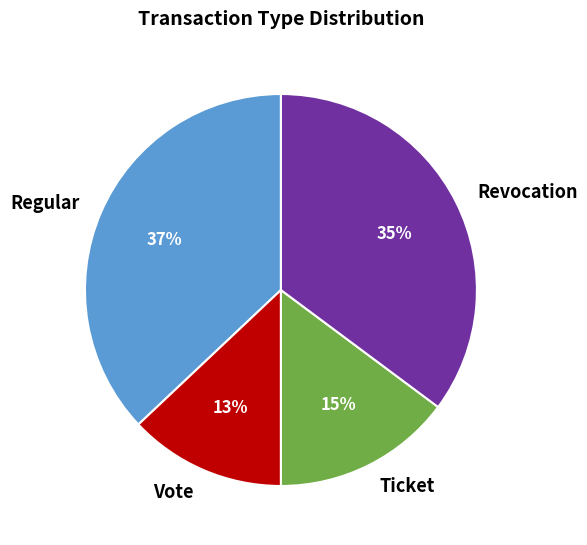

Rank the categories by value from highest to lowest.

Regular, Revocation, Ticket, Vote